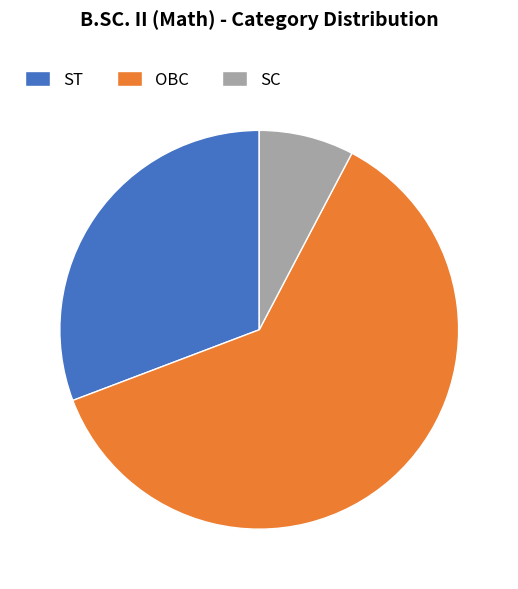

Which category has the smallest portion of the pie?

SC